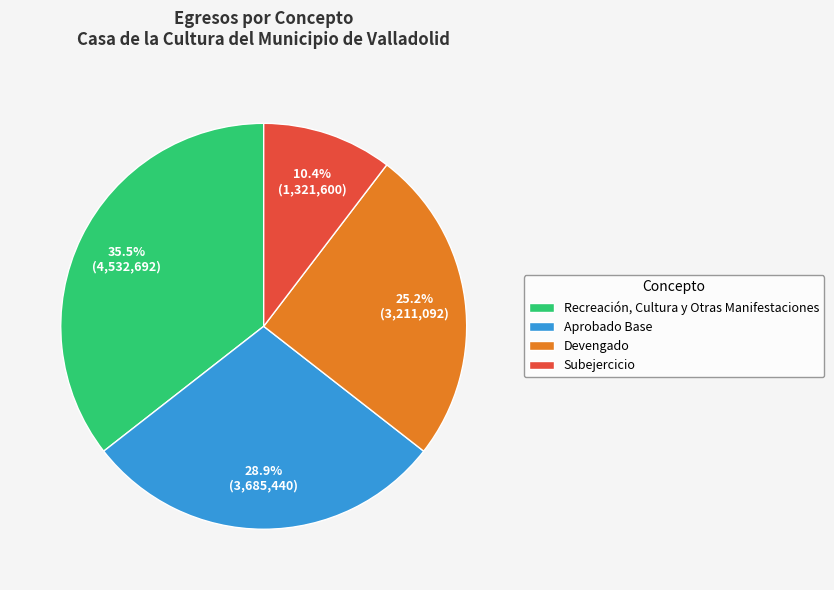

What portion of the pie excludes Subejercicio?

89.6%